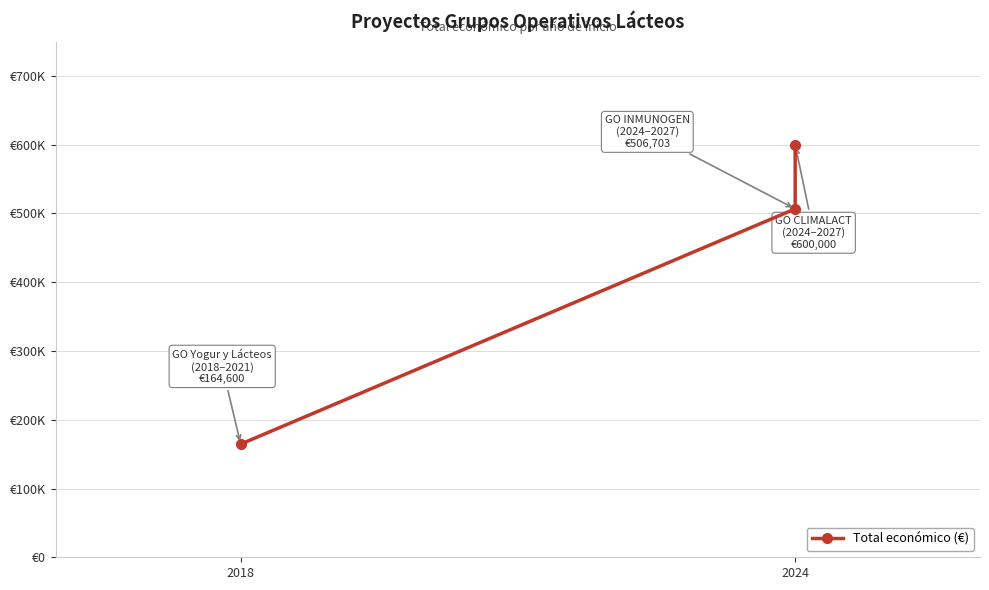

Which label corresponds to the smallest value in the chart?

2018